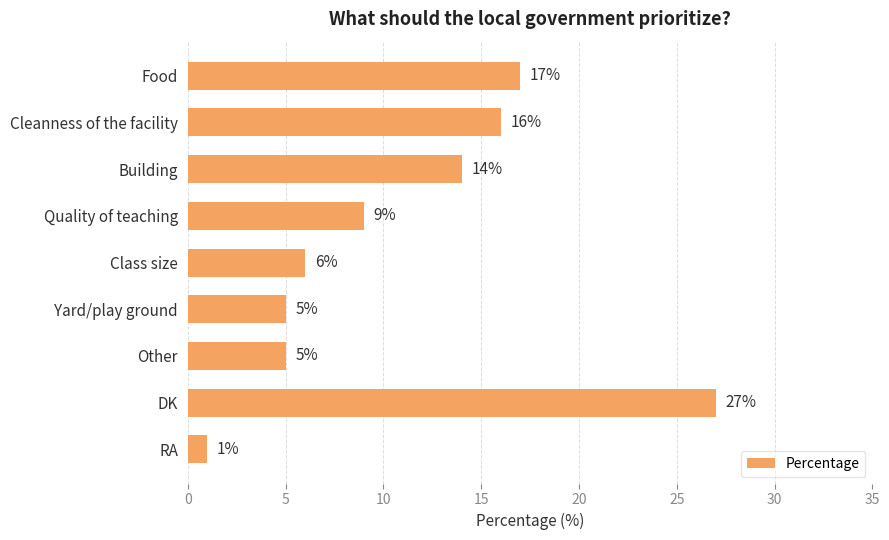

What is the change in value from Food to Class size?

-11